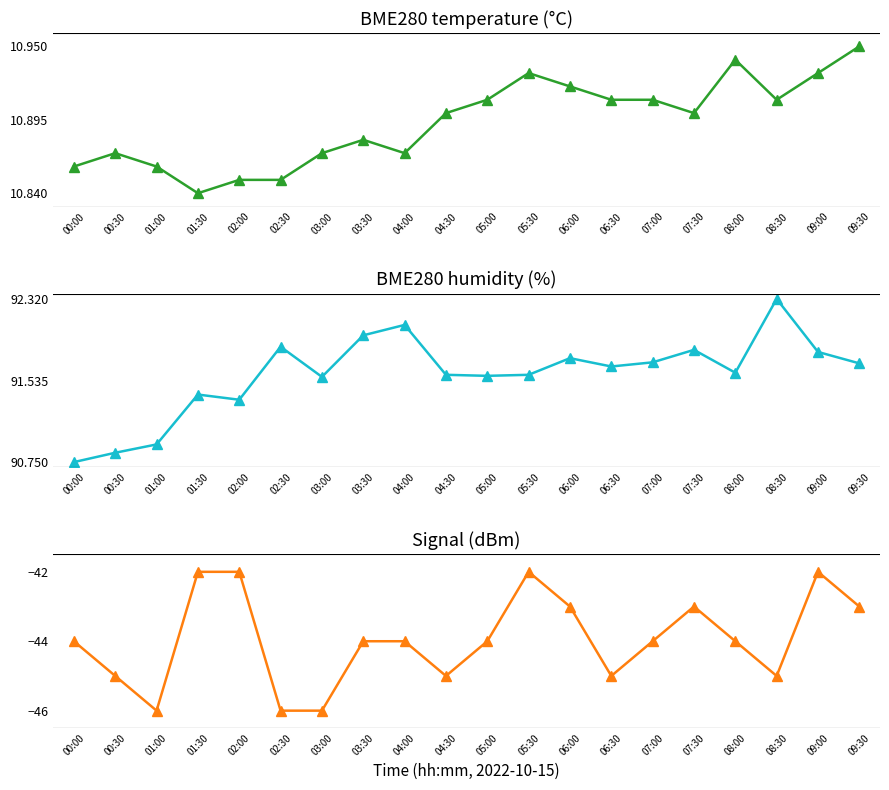

Rank the categories by BME280_humidity value from lowest to highest.

00:00, 00:30, 01:00, 02:00, 01:30, 03:00, 05:00, 04:30, 05:30, 08:00, 06:30, 09:30, 07:00, 06:00, 09:00, 07:30, 02:30, 03:30, 04:00, 08:30